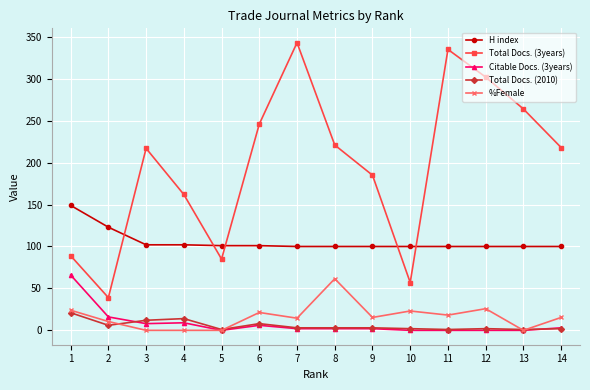

Is it true that %Female equals 10.5 at 2?

True